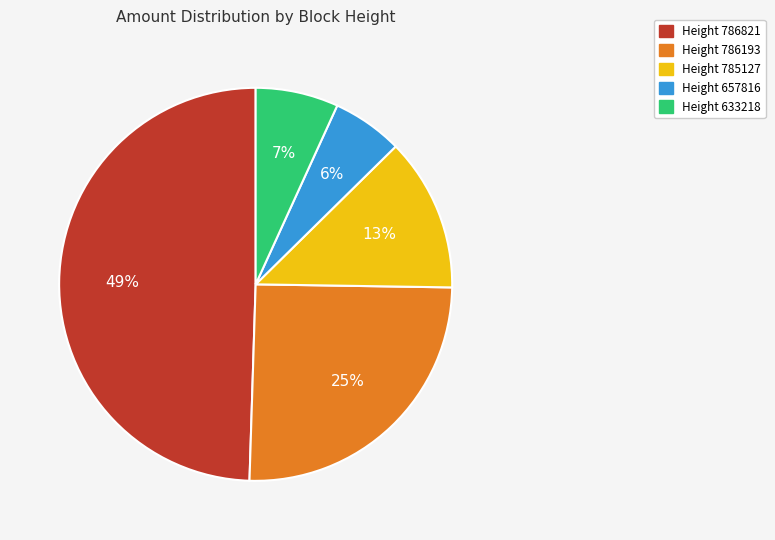

True or false: Height 657816 accounts for 1% of the total.

False